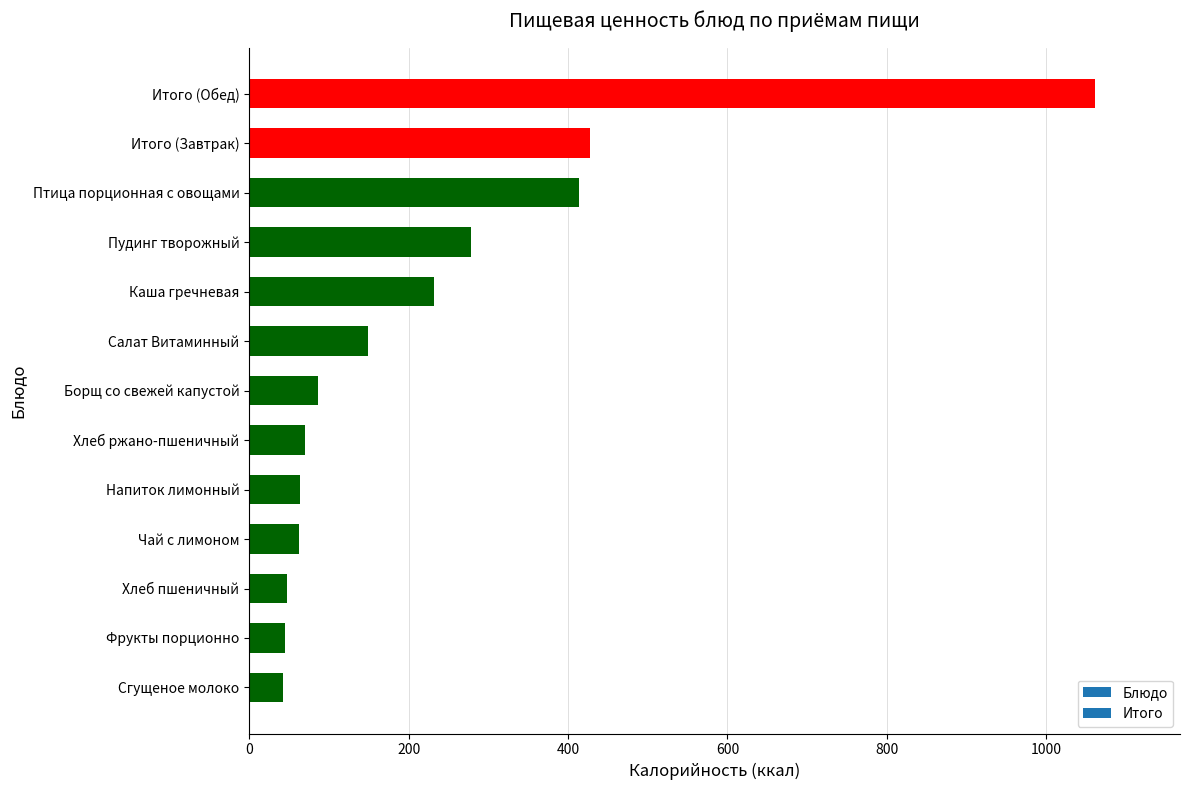

What is the average value?

229.1